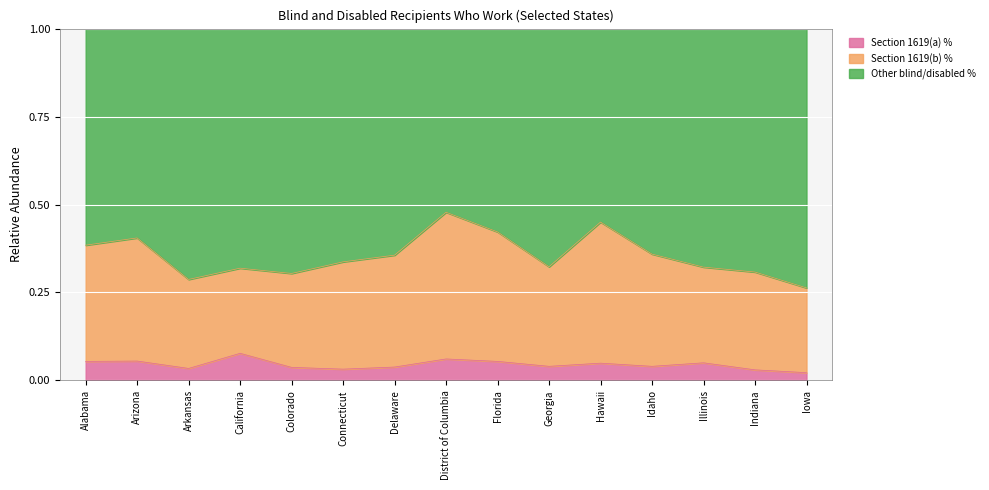

What is the total value across all series at Florida?

1.0